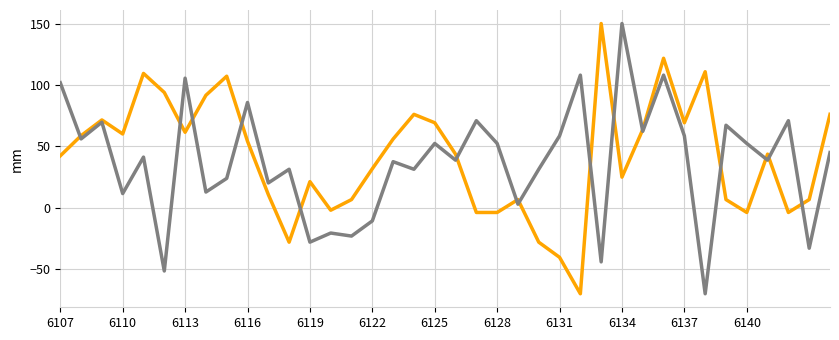

What is the maximum value shown in the chart?

150.0